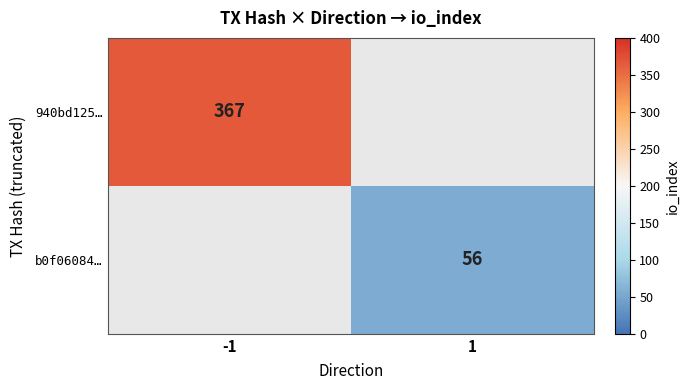

The 940bd125… series shows 367 at -1. True or false?

True